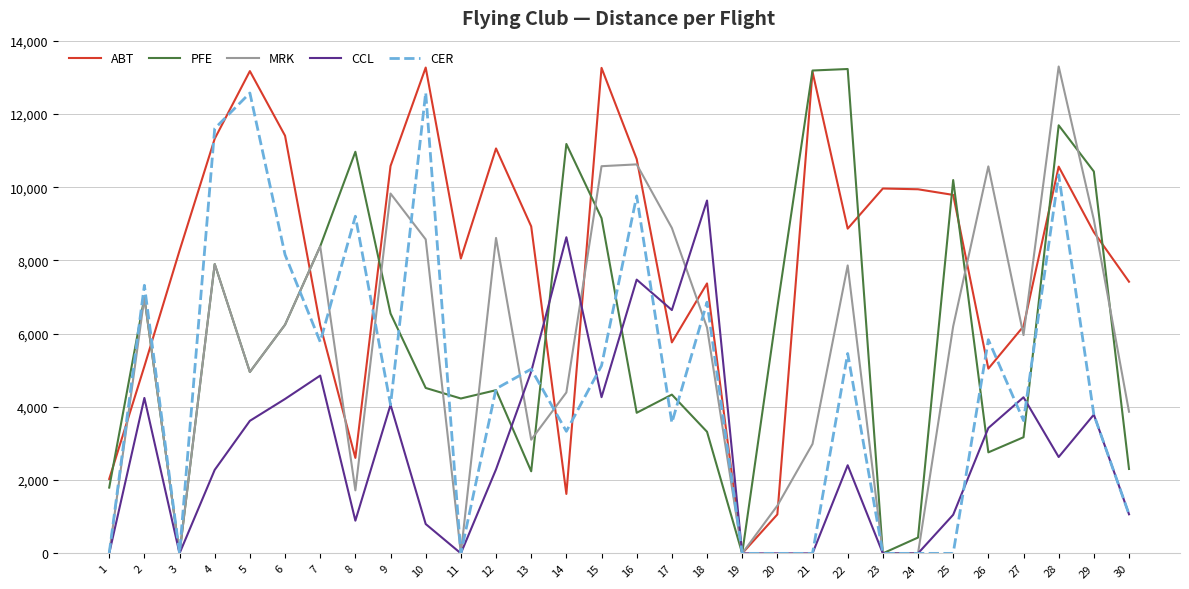

What is the difference between the highest and lowest values at 29?

6639